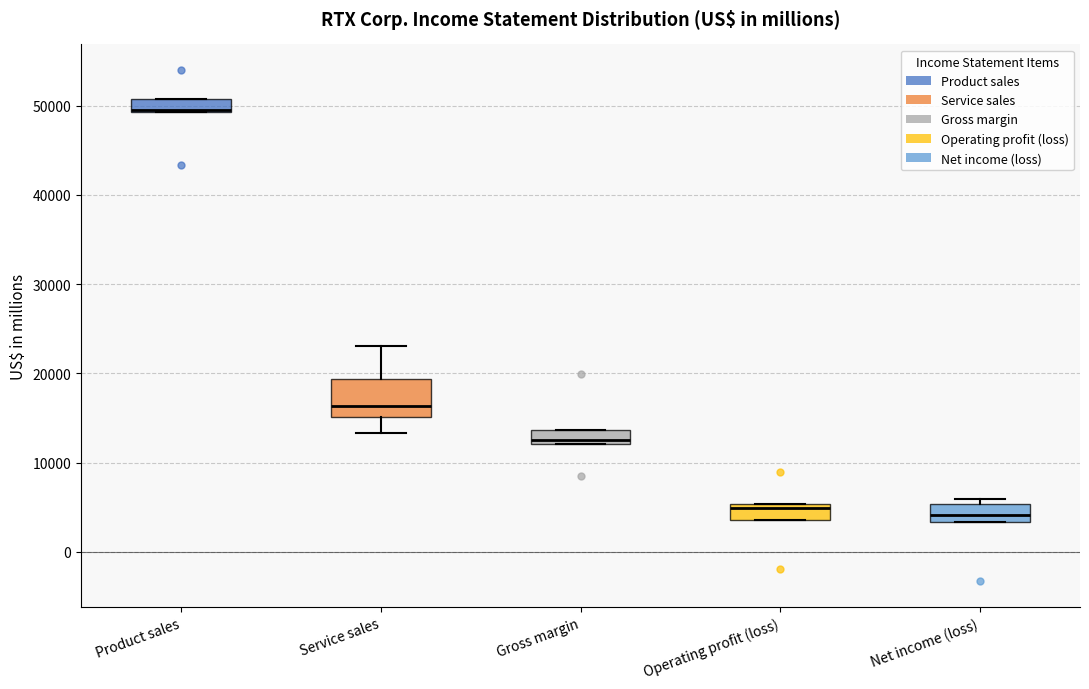

Comparing the boxes themselves (not the whiskers), which one is the tallest?

Service sales